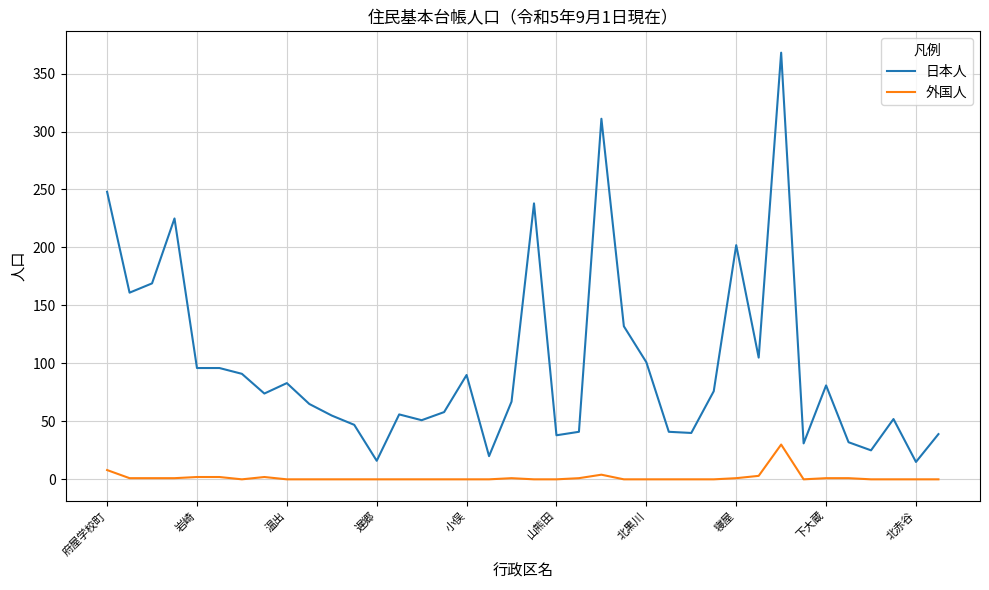

Is this an area chart (filled region under the line)?

No